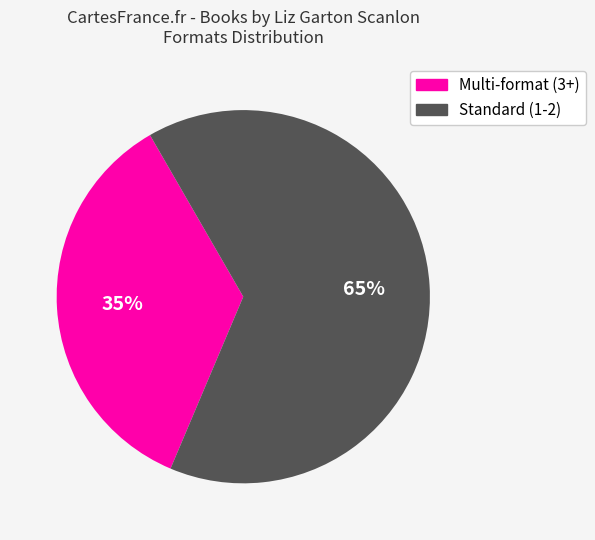

To the nearest percent, what is the average slice percentage?

50%